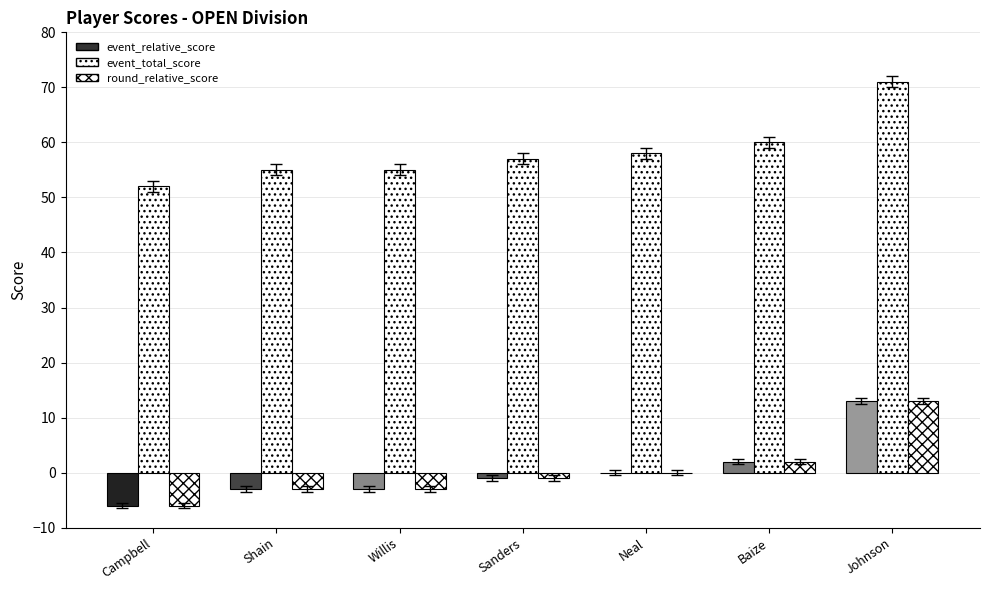

Is it true that event_relative_score equals -5 at Shain?

False